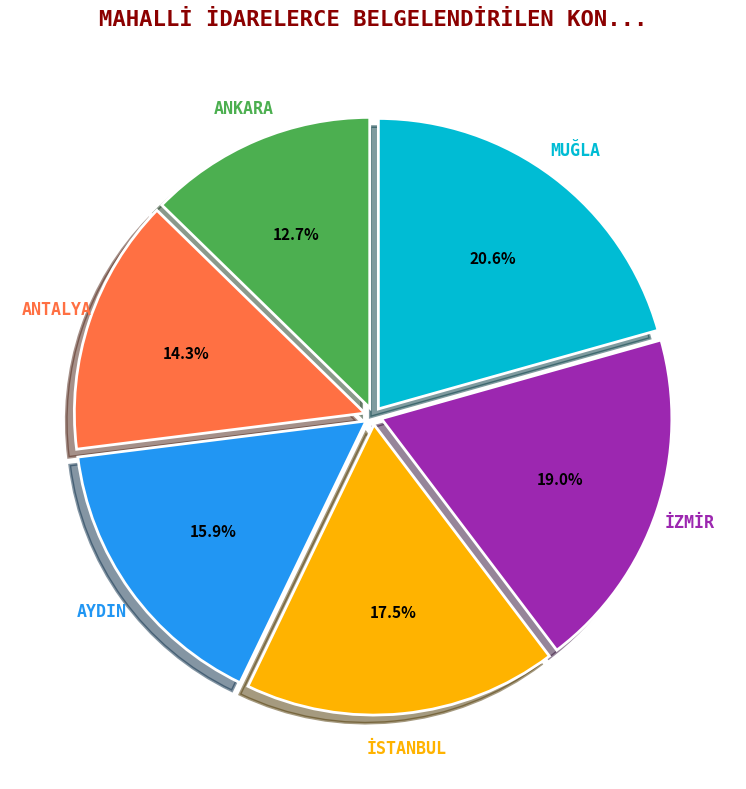

To the nearest percent, what is the difference between the largest and smallest slice percentages?

8%